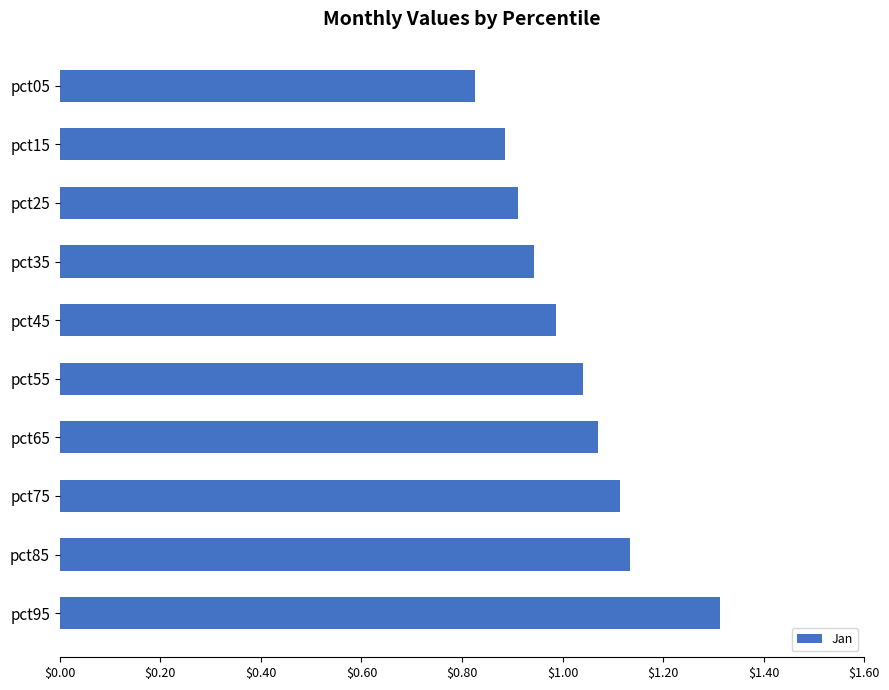

Rank the categories by value from lowest to highest.

pct05, pct15, pct25, pct35, pct45, pct55, pct65, pct75, pct85, pct95